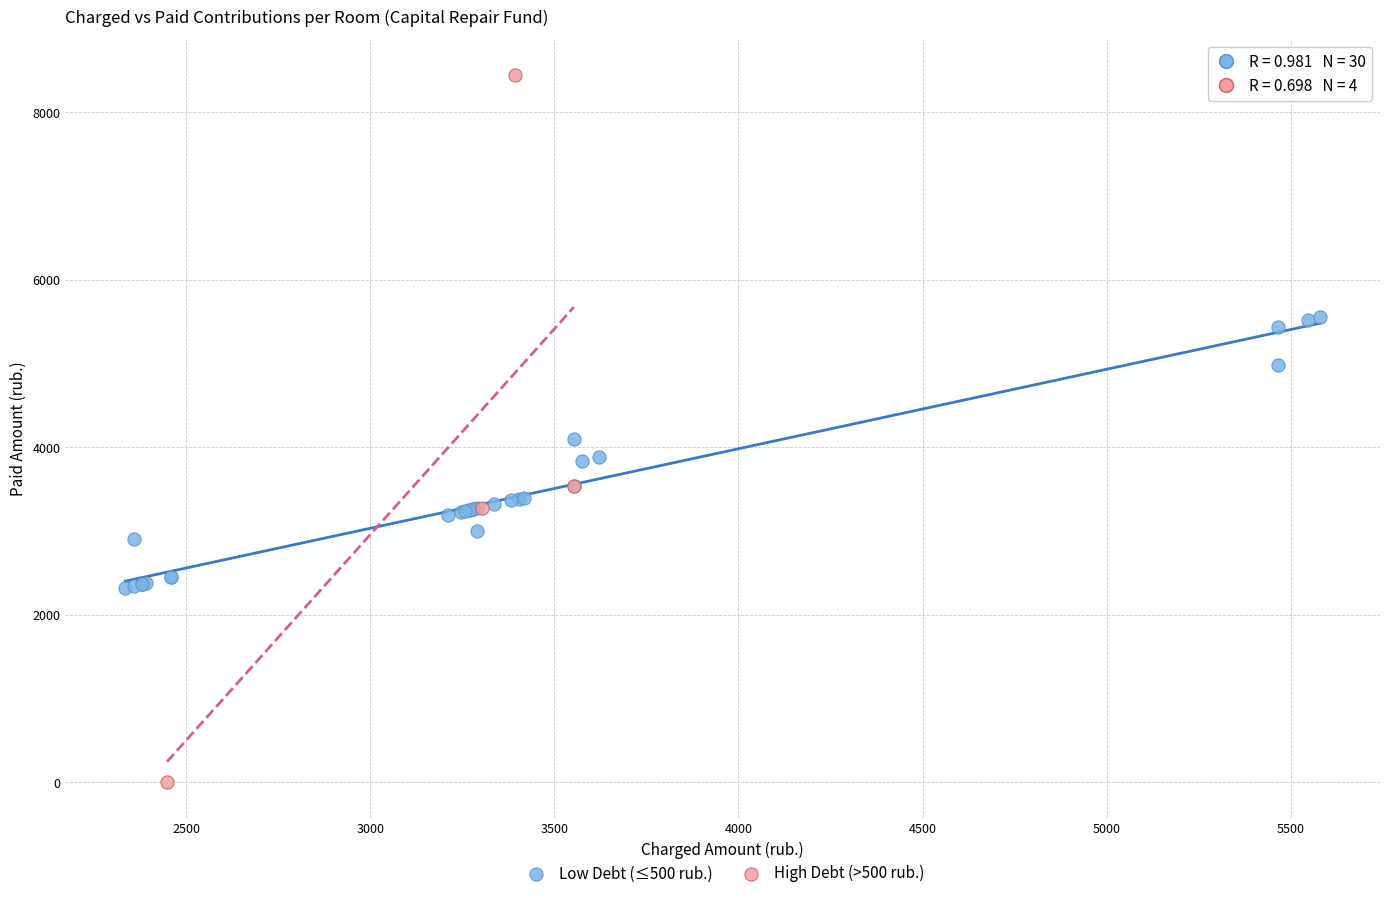

Which series reaches the maximum Y coordinate?

High Debt (>500 rub.)